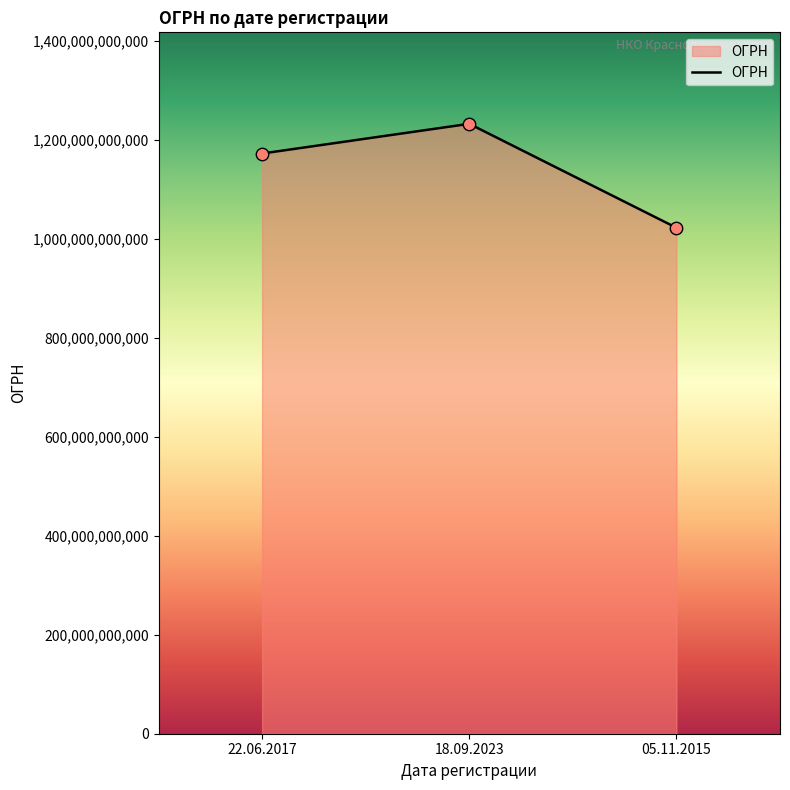

What is the change in value from 22.06.2017 to 05.11.2015?

-149995941051